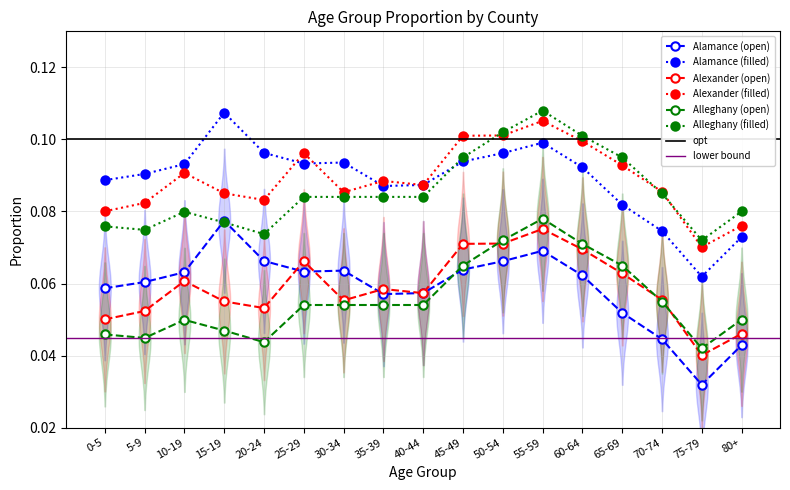

Does the chart display data point markers on the line(s)?

Yes